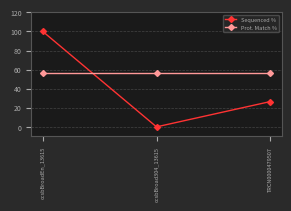

Is this an area chart (filled region under the line)?

No